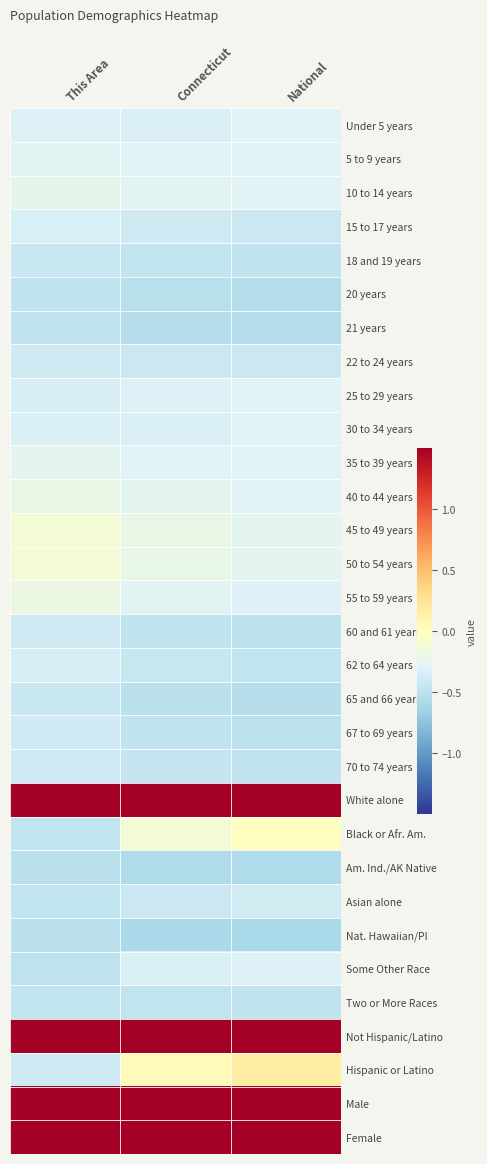

What is the total value across all series at Connecticut?

-3.9